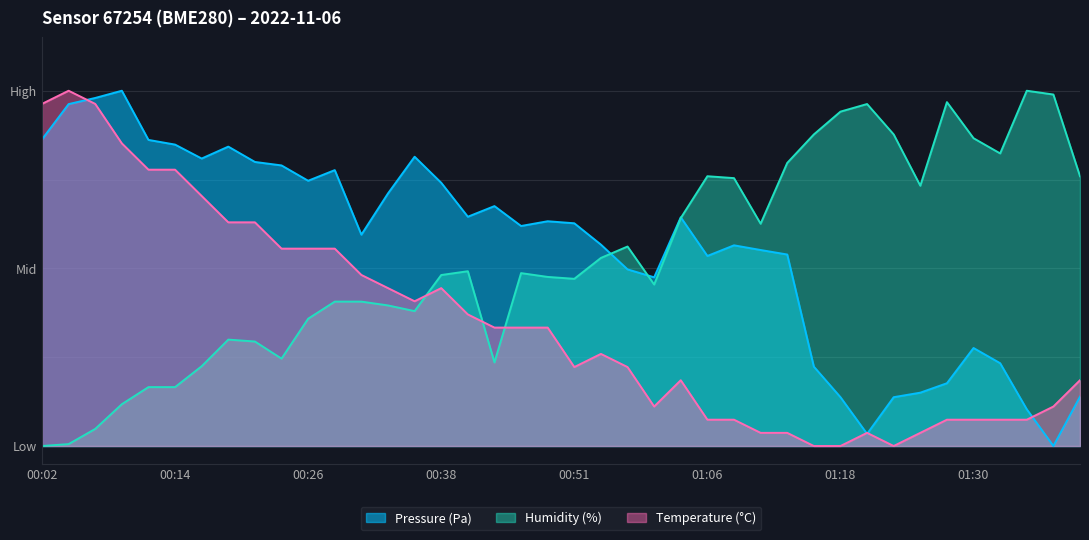

How many categories are shown in the chart?

40